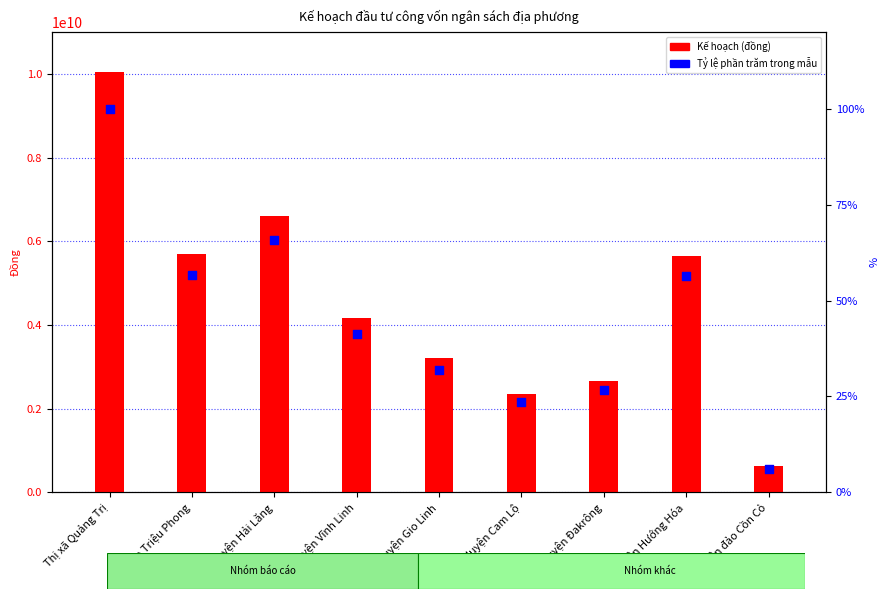

At how many categories does at least one series exceed 6863570371?

1